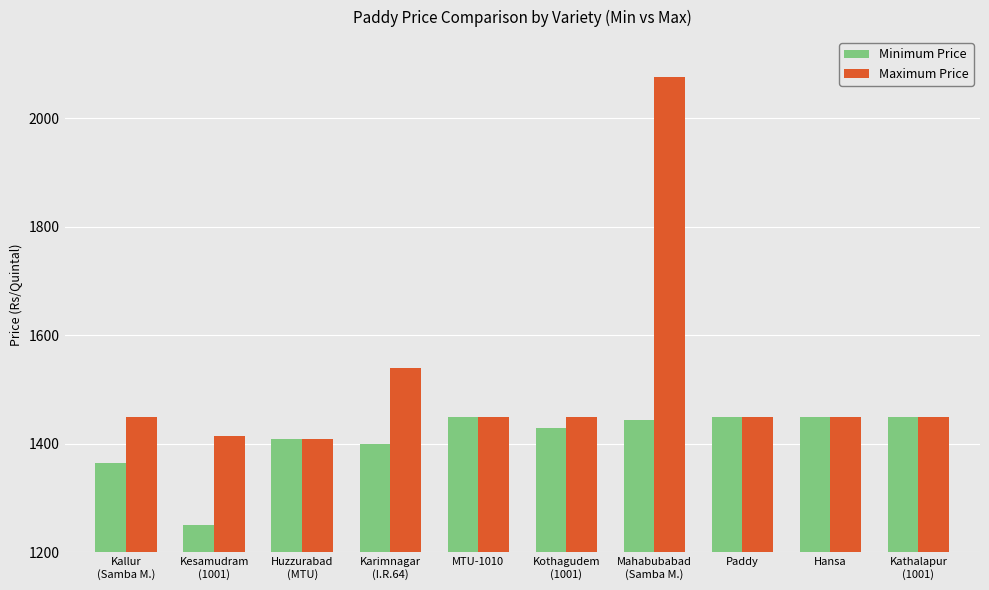

Reading left to right, extract all data points from this chart.

Minimum Price: 1365	1251	1410	1400	1450	1430	1444	1450	1450	1450
Maximum Price: 1450	1415	1410	1540	1450	1450	2076	1450	1450	1450